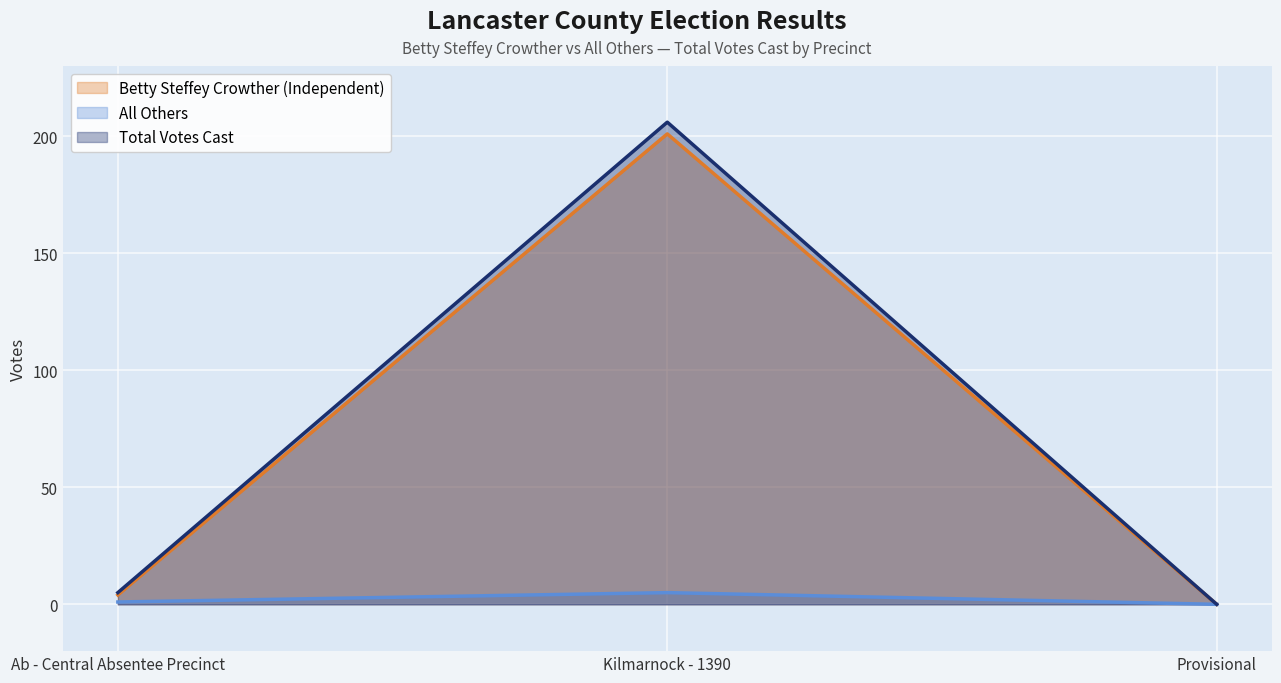

What is the difference between the maximum and second lowest values in the All Others series?

4